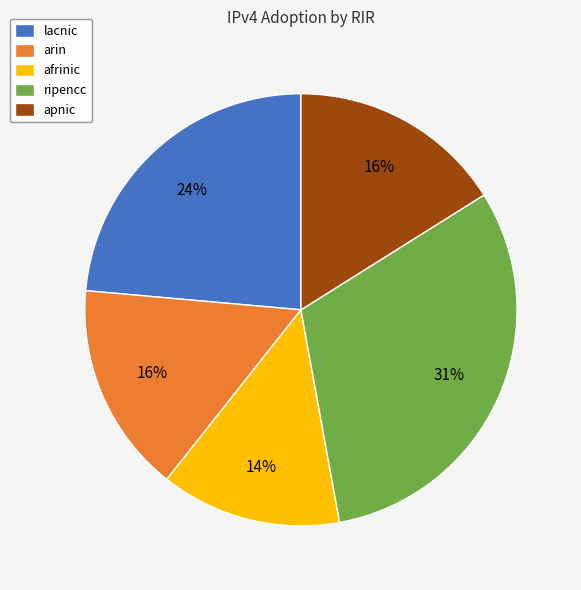

Do arin and lacnic together represent more than half of the pie?

No